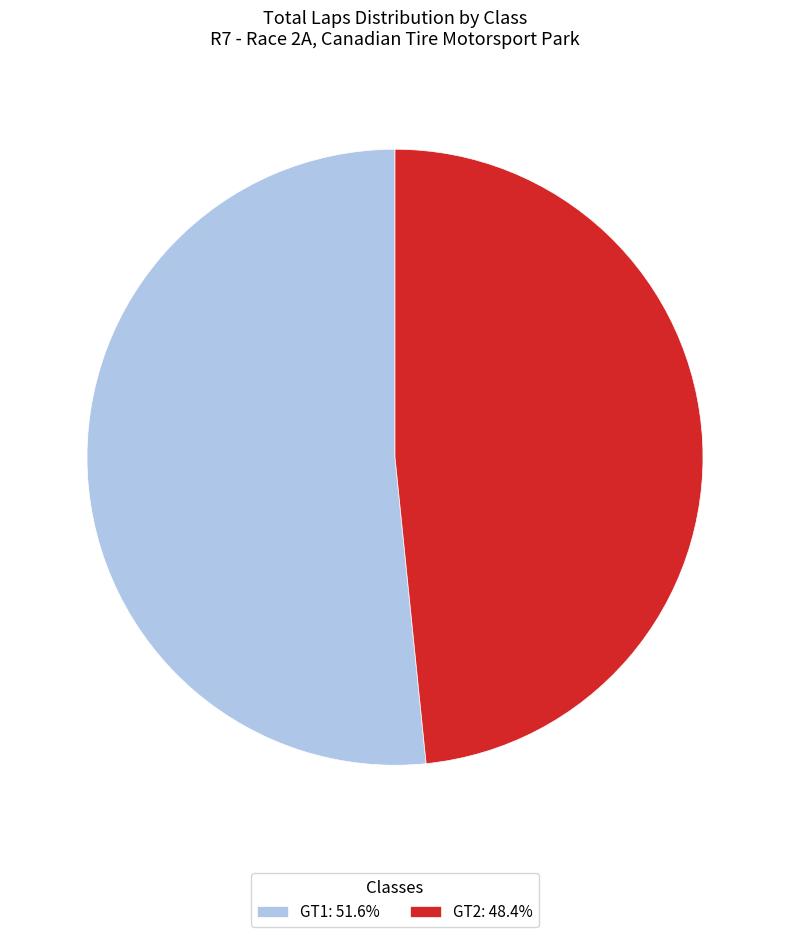

Is the sum of GT2 and GT1 greater than half?

Yes